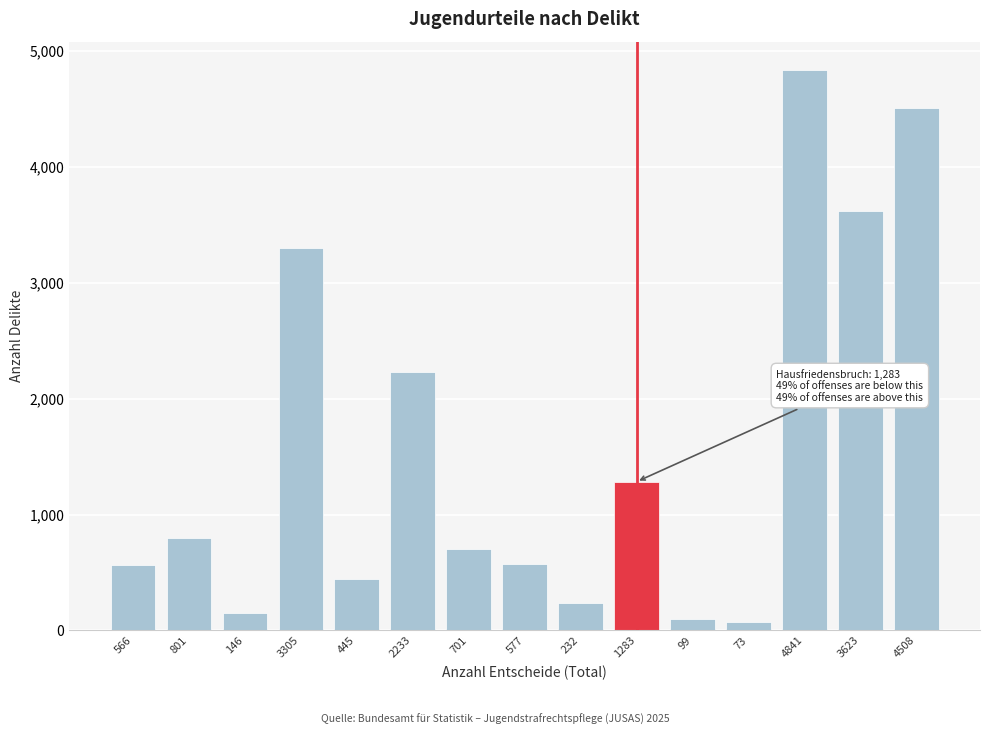

What is the change in value from 2233 to 577?

-1656